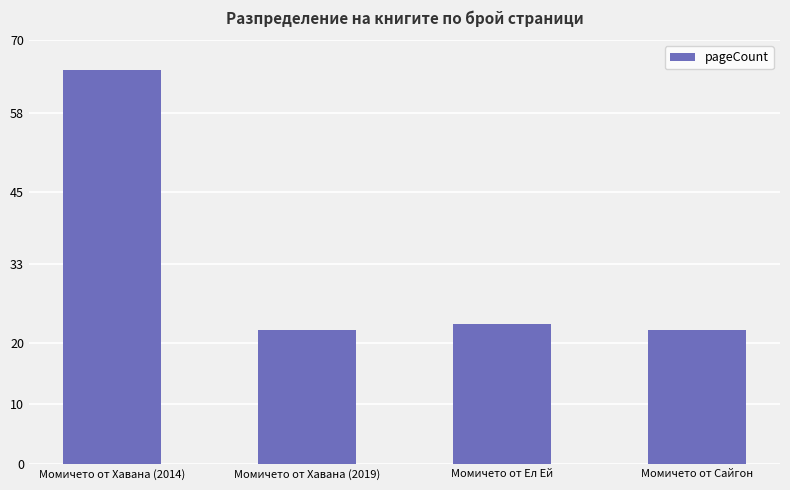

What is the smallest value displayed?

22.2